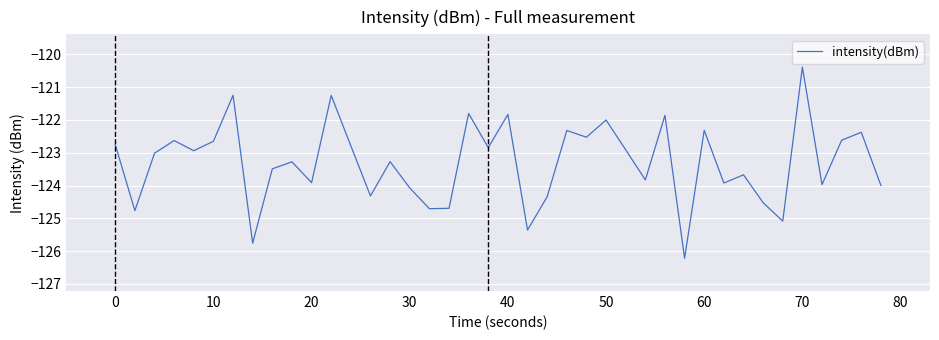

What is the greatest value displayed?

-120.4